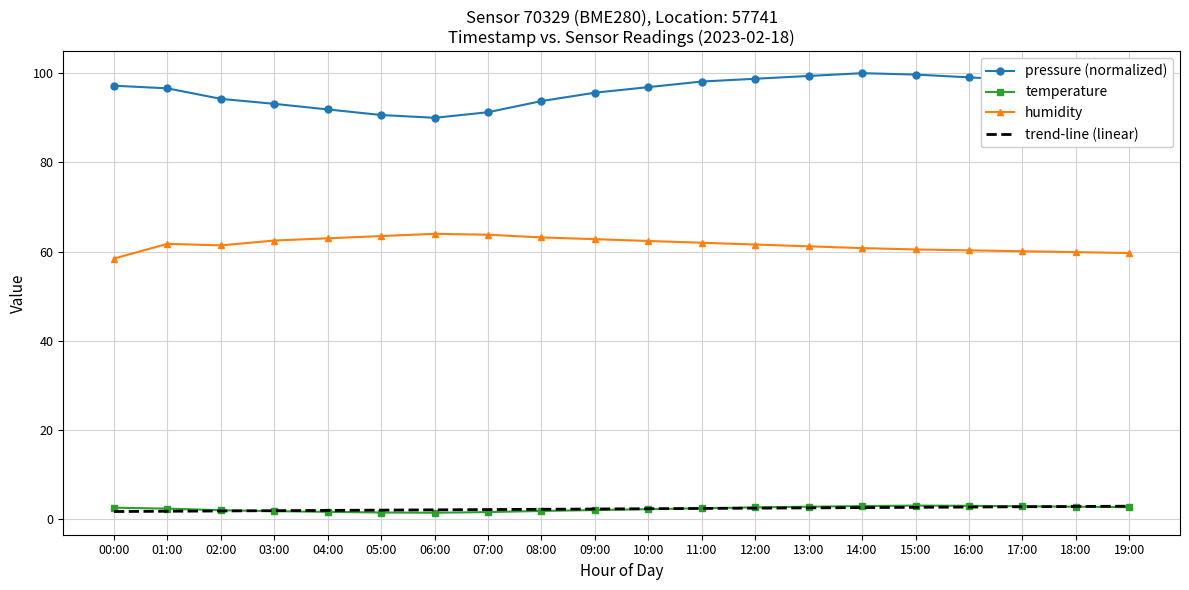

What are all the series names shown in the legend?

pressure (normalized), temperature, humidity, trend-line (linear)